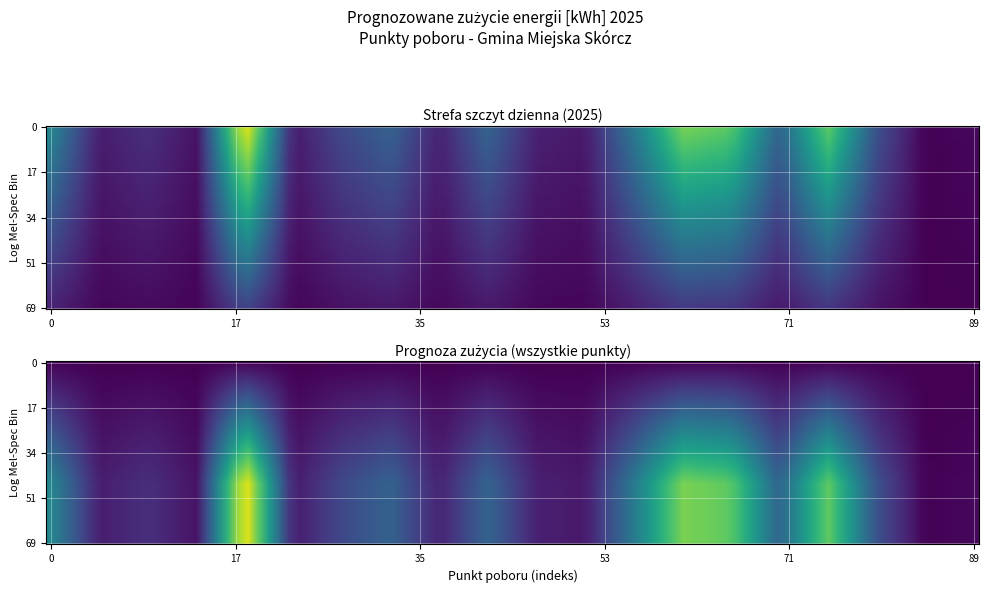

Reading left to right, extract all data points from this chart.

Gmina Miejska Skórcz: 9192	1556	2737	1000	20000	1379	4442	6297	1814	6456	1803	1326	8160	16000	15000	6250	15140	5028	43	407
Gmina Żarów: 0	0	0	0	0	0	0	0	0	0	0	0	0	0	0	0	0	0	0	0